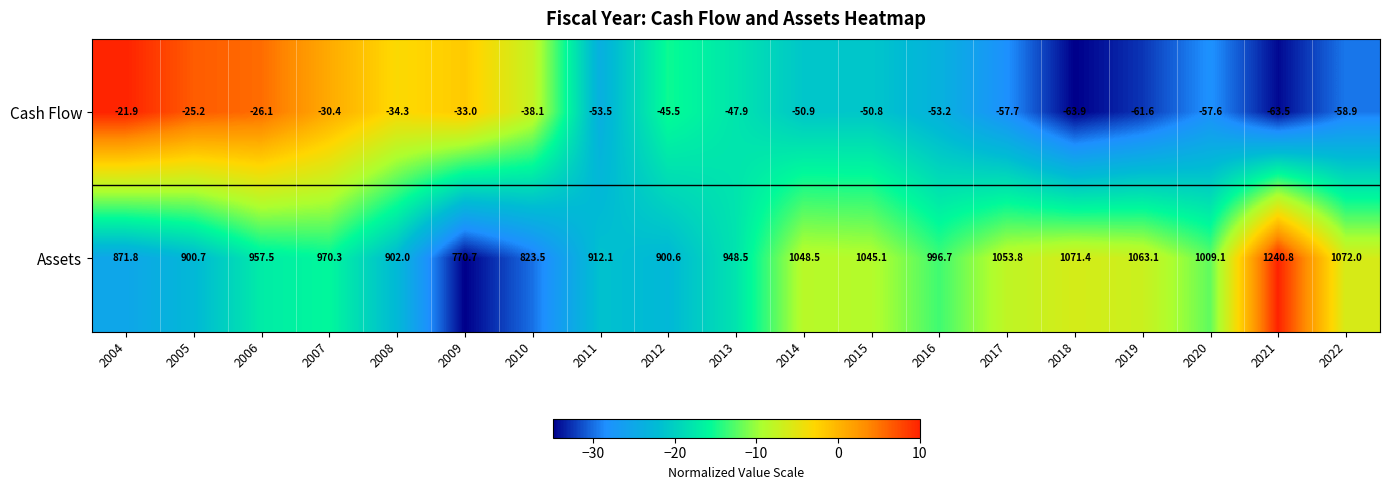

At 2010, list the series in order from smallest to largest.

Cash Flow, Assets